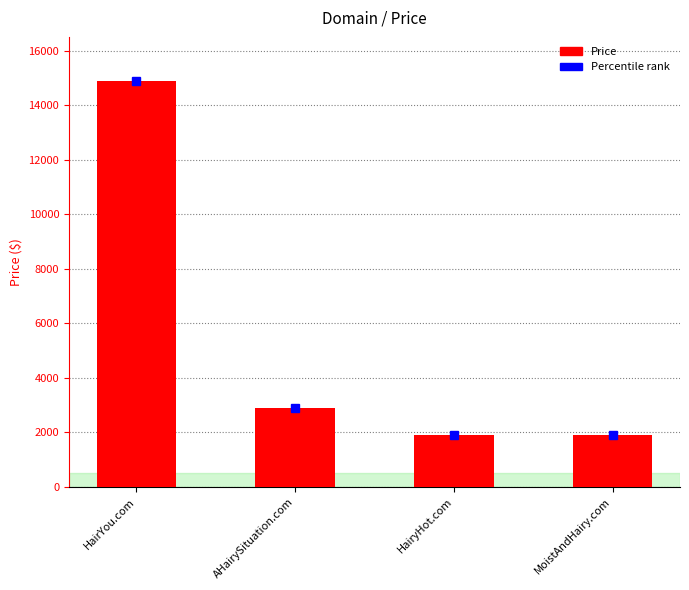

What is the label of the 3rd bar from the right?

AHairySituation.com